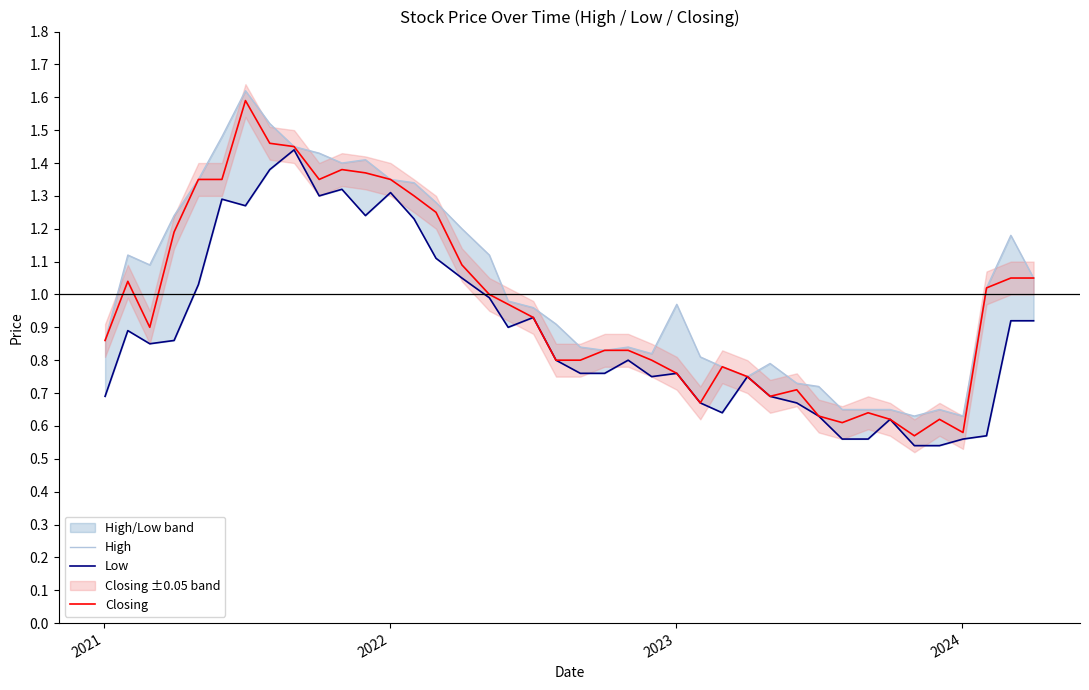

Reading left to right, extract all data points from this chart.

High: 0.9	1.1	1.1	1.2	1.4	1.5	1.6	1.5	1.4	1.4	1.4	1.4	1.4	1.3	1.3	1.2	1.1	1.0	1.0	0.9	0.8	0.8	0.8	0.8	1.0	0.8	0.8	0.8	0.8	0.7	0.7	0.7	0.7	0.7	0.6	0.7	0.6	1.0	1.2	1.1
Low: 0.7	0.9	0.8	0.9	1.0	1.3	1.3	1.4	1.4	1.3	1.3	1.2	1.3	1.2	1.1	1.1	1.0	0.9	0.9	0.8	0.8	0.8	0.8	0.8	0.8	0.7	0.6	0.8	0.7	0.7	0.6	0.6	0.6	0.6	0.5	0.5	0.6	0.6	0.9	0.9
Closing: 0.9	1.0	0.9	1.2	1.4	1.4	1.6	1.5	1.4	1.4	1.4	1.4	1.4	1.3	1.2	1.1	1.0	1.0	0.9	0.8	0.8	0.8	0.8	0.8	0.8	0.7	0.8	0.8	0.7	0.7	0.6	0.6	0.6	0.6	0.6	0.6	0.6	1.0	1.1	1.1